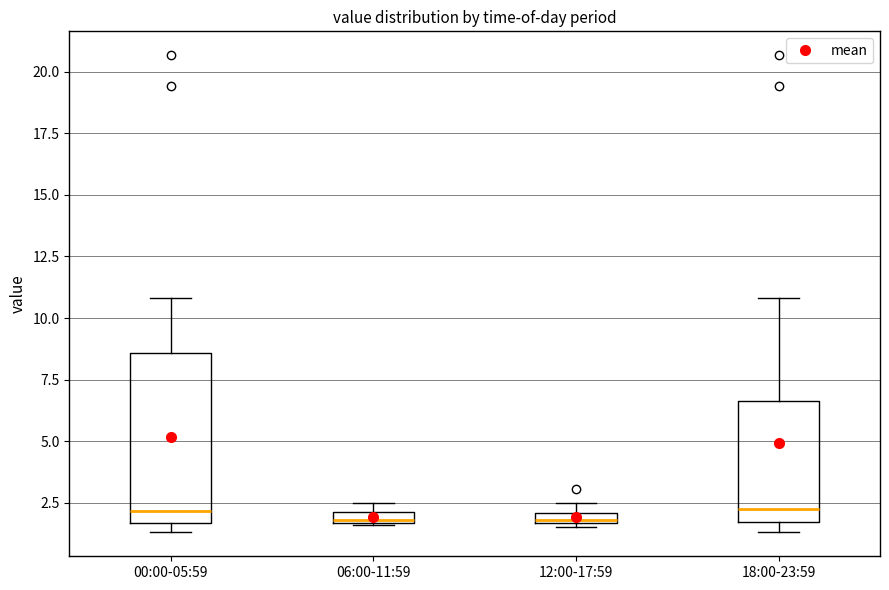

Comparing the boxes themselves (not the whiskers), which one is the tallest?

00:00-05:59